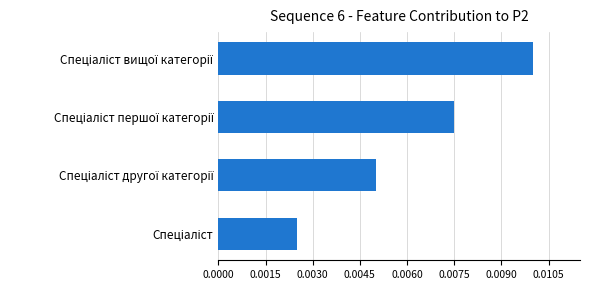

Count the values in the range 0 to 1.

4